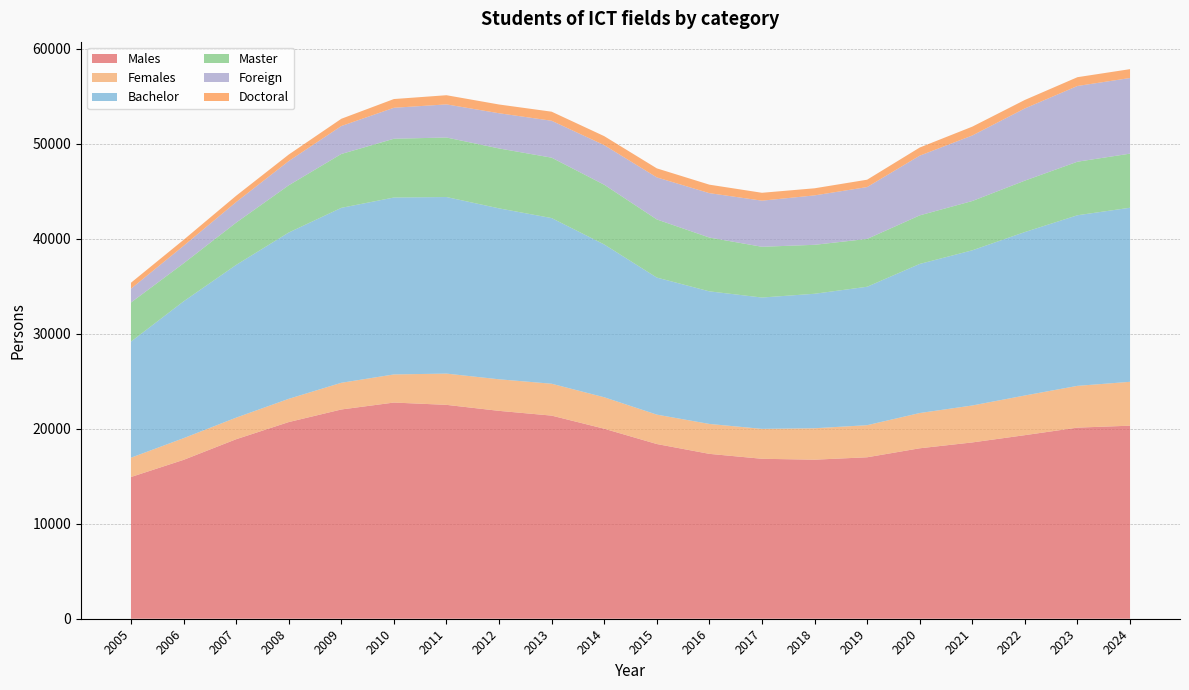

Reading right to left, transcribe all the data shown in this chart.

Males: 2024=20315	2023=20111	2022=19318	2021=18553	2020=17936	2019=16990	2018=16737	2017=16832	2016=17350	2015=18385	2014=19995	2013=21375	2012=21875	2011=22507	2010=22749	2009=22020	2008=20695	2007=18889	2006=16718	2005=14914
Females: 2024=4618	2023=4397	2022=4176	2021=3889	2020=3711	2019=3378	2018=3308	2017=3150	2016=3149	2015=3095	2014=3311	2013=3356	2012=3323	2011=3290	2010=2960	2009=2810	2008=2447	2007=2273	2006=2283	2005=2031
Bachelor: 2024=18319	2023=17953	2022=17200	2021=16330	2020=15691	2019=14568	2018=14153	2017=13820	2016=13953	2015=14422	2014=16080	2013=17433	2012=17987	2011=18581	2010=18619	2009=18409	2008=17499	2007=16071	2006=14396	2005=12220
Master: 2024=5692	2023=5635	2022=5411	2021=5188	2020=5109	2019=5034	2018=5152	2017=5341	2016=5662	2015=6119	2014=6287	2013=6357	2012=6306	2011=6265	2010=6184	2009=5670	2008=4973	2007=4449	2006=4002	2005=4114
Foreign: 2024=7960	2023=7968	2022=7599	2021=6894	2020=6284	2019=5457	2018=5200	2017=4852	2016=4672	2015=4424	2014=4165	2013=3884	2012=3705	2011=3484	2010=3258	2009=2939	2008=2547	2007=2167	2006=1842	2005=1453
Doctoral: 2024=932	2023=926	2022=893	2021=931	2020=857	2019=775	2018=747	2017=830	2016=893	2015=951	2014=947	2013=954	2012=920	2011=965	2010=920	2009=765	2008=686	2007=663	2006=629	2005=627